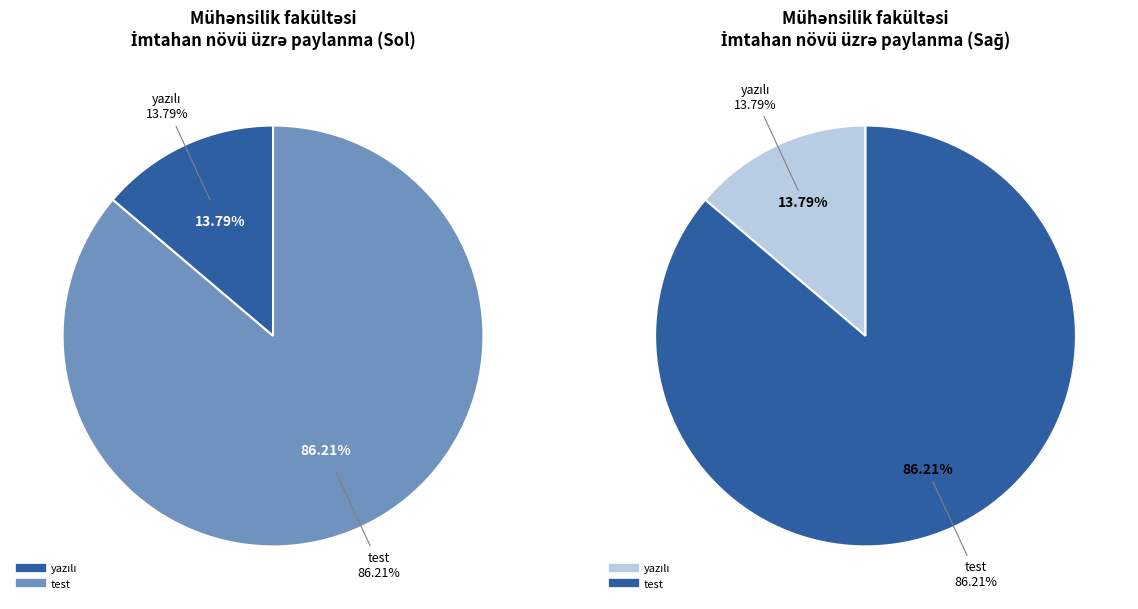

What percentage do yazılı and test together represent?

100.0%